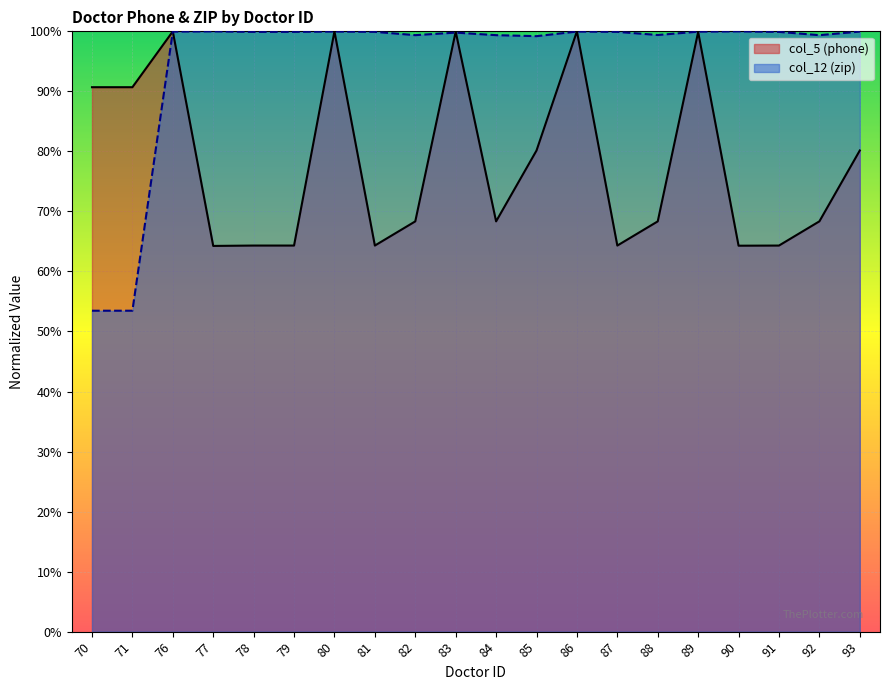

What is the approximate value of col_5 (phone) line at 93?

0.8